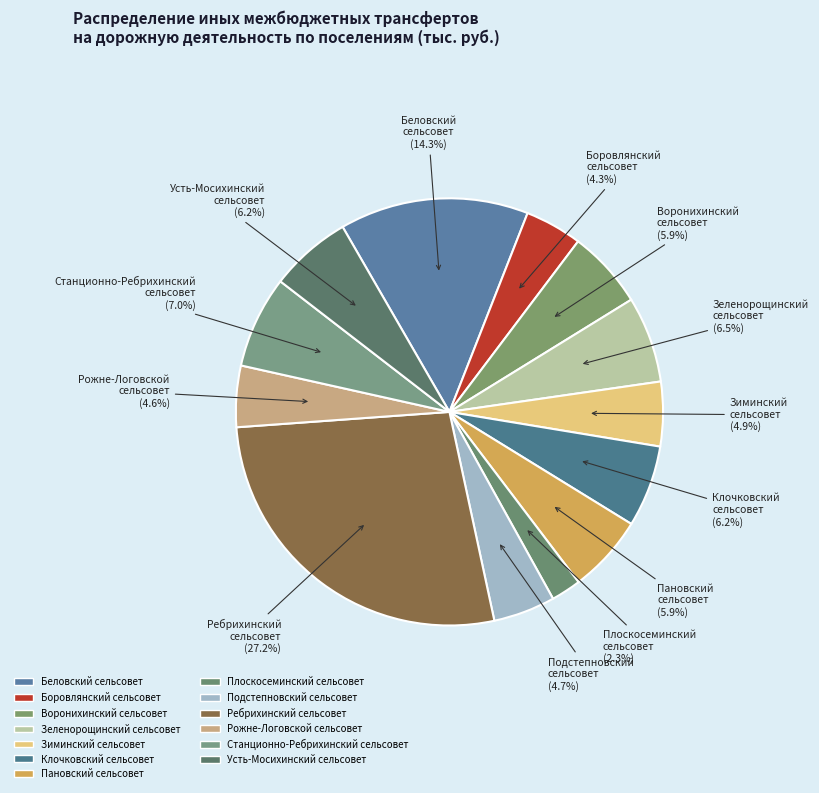

The Плоскосеминский сельсовет slice represents 1% of the pie. True or false?

False